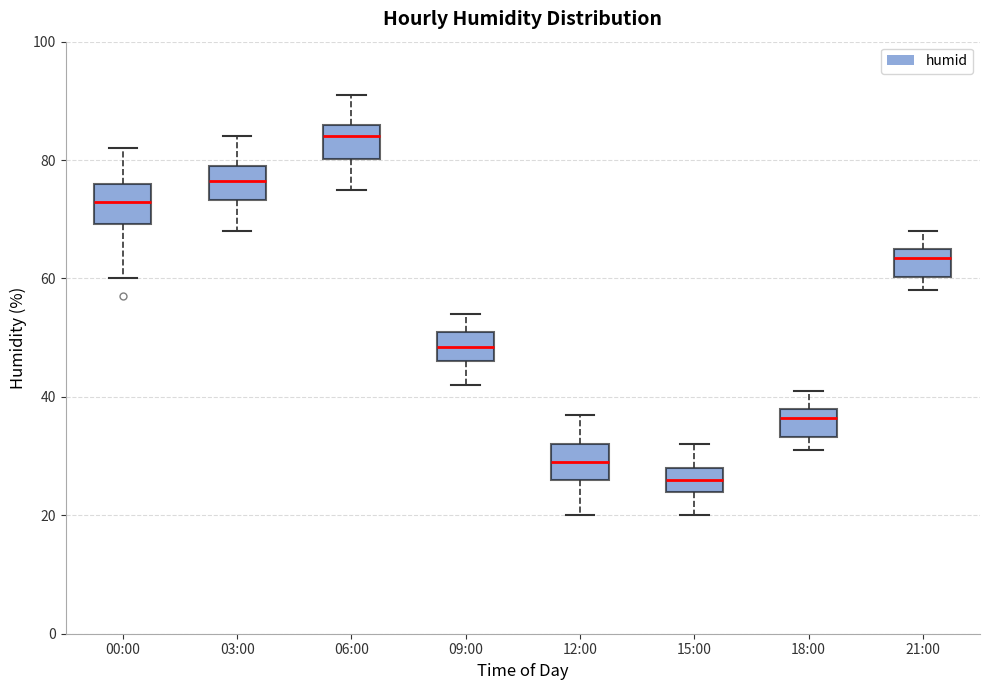

Reading left to right, read every box against the y-axis: the position of its median line, the range the box covers, and the ends of its whiskers. The values are not printed on the chart, so give them approximately, as read against the axis.

00:00: median 74, box 70 to 76, whiskers 60 to 82
03:00: median 76, box 74 to 80, whiskers 68 to 84
06:00: median 84, box 80 to 86, whiskers 76 to 92
09:00: median 48, box 46 to 52, whiskers 42 to 54
12:00: median 30, box 26 to 32, whiskers 20 to 38
15:00: median 26, box 24 to 28, whiskers 20 to 32
18:00: median 36, box 34 to 38, whiskers 32 to 42
21:00: median 64, box 60 to 66, whiskers 58 to 68